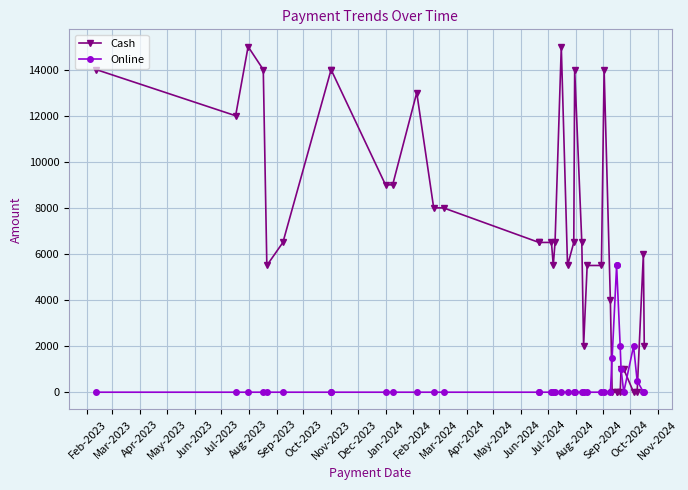

Which series ends up on top after the final intersection of Online and Cash?

Cash